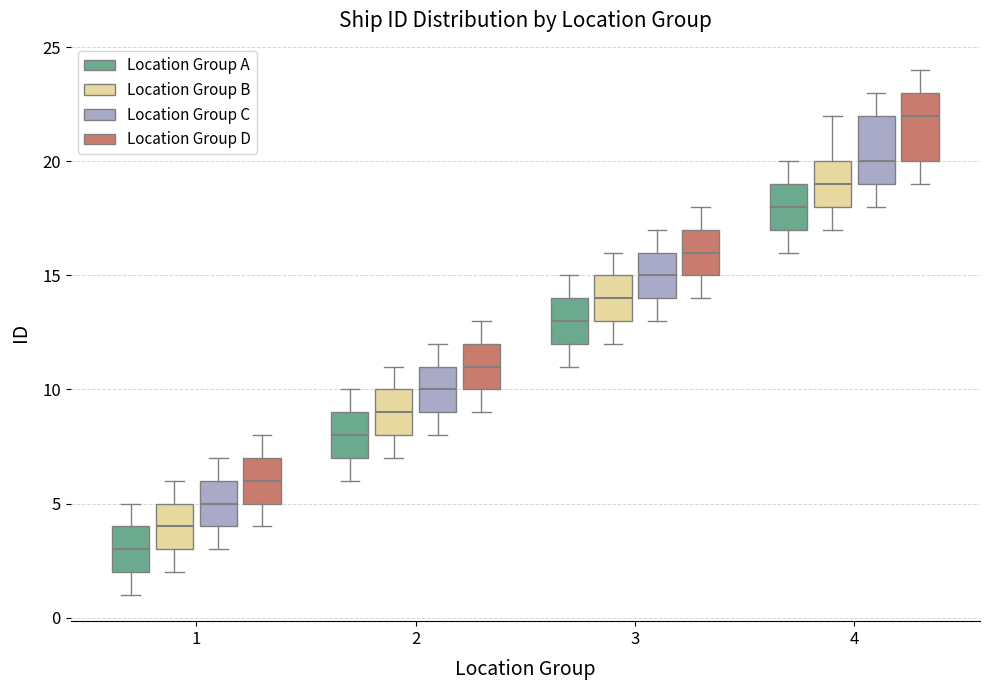

Reading left to right, read every box against the y-axis: the position of its median line, the range the box covers, and the ends of its whiskers. The values are not printed on the chart, so give them approximately, as read against the axis.

1 (Location Group A): median 3, box 2 to 4, whiskers 1 to 5
1 (Location Group B): median 4, box 3 to 5, whiskers 2 to 6
1 (Location Group C): median 5, box 4 to 6, whiskers 3 to 7
1 (Location Group D): median 6, box 5 to 7, whiskers 4 to 8
2 (Location Group A): median 8, box 7 to 9, whiskers 6 to 10
2 (Location Group B): median 9, box 8 to 10, whiskers 7 to 11
2 (Location Group C): median 10, box 9 to 11, whiskers 8 to 12
2 (Location Group D): median 11, box 10 to 12, whiskers 9 to 13
3 (Location Group A): median 13, box 12 to 14, whiskers 11 to 15
3 (Location Group B): median 14, box 13 to 15, whiskers 12 to 16
3 (Location Group C): median 15, box 14 to 16, whiskers 13 to 17
3 (Location Group D): median 16, box 15 to 17, whiskers 14 to 18
4 (Location Group A): median 18, box 17 to 19, whiskers 16 to 20
4 (Location Group B): median 19, box 18 to 20, whiskers 17 to 22
4 (Location Group C): median 20, box 19 to 22, whiskers 18 to 23
4 (Location Group D): median 22, box 20 to 23, whiskers 19 to 24